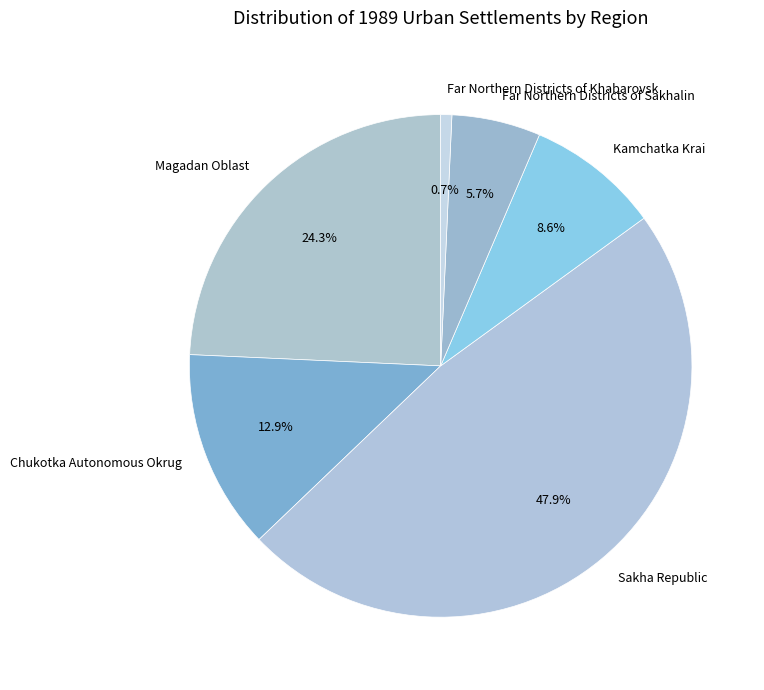

To the nearest percent, what is the difference between the largest and smallest slice percentages?

47%